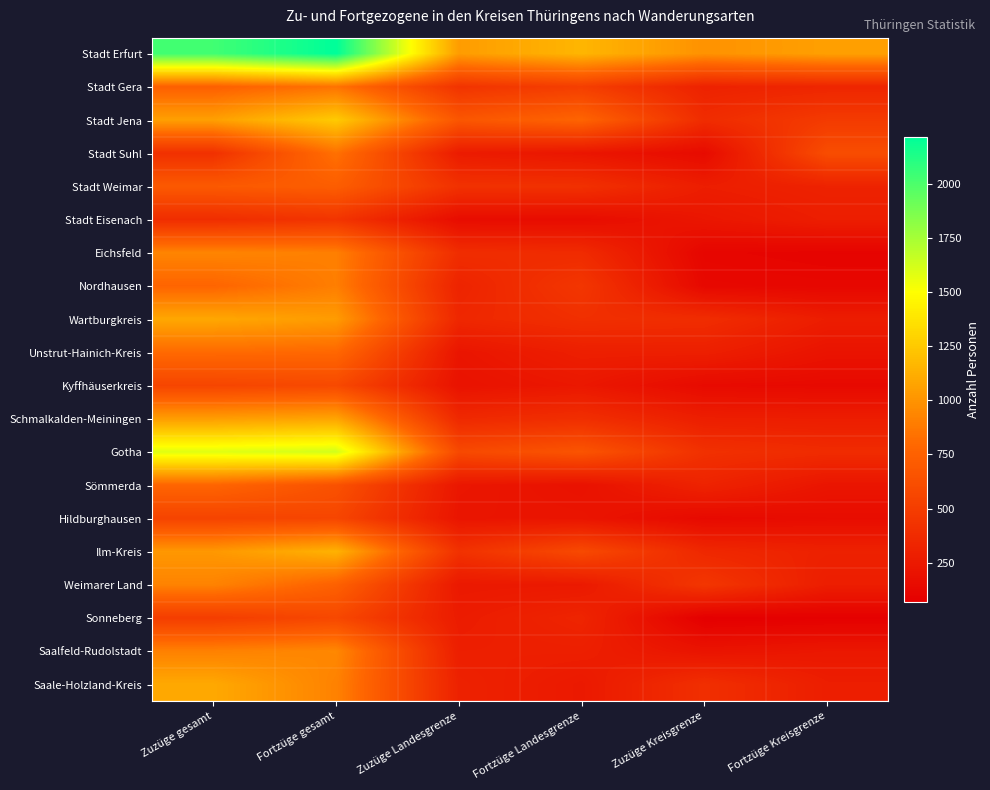

What is the total value across all series at Zuzüge gesamt?

17905